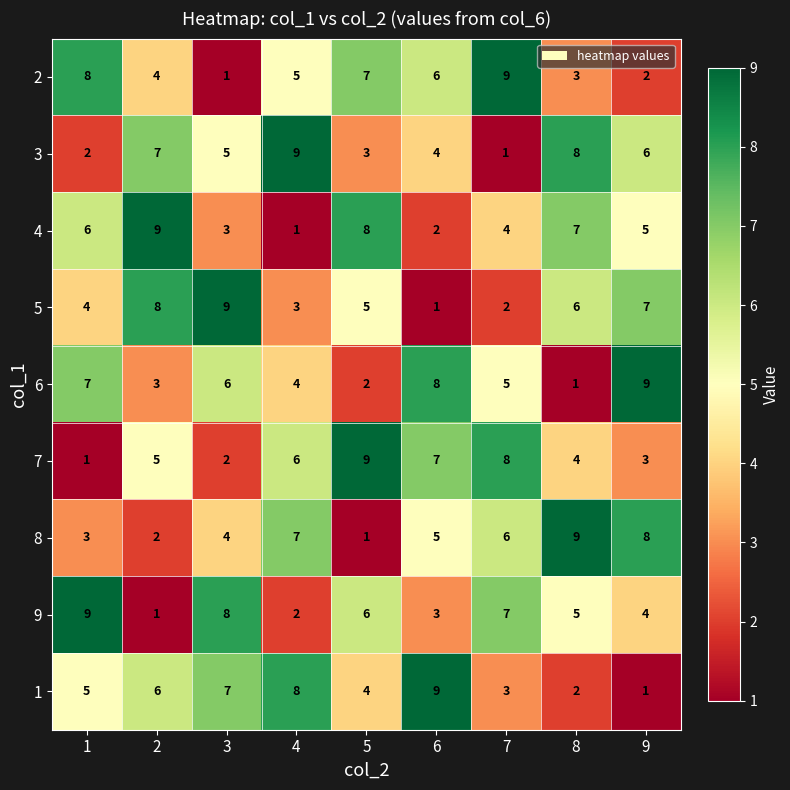

The value of 5 at 9 is 11. True or false?

False